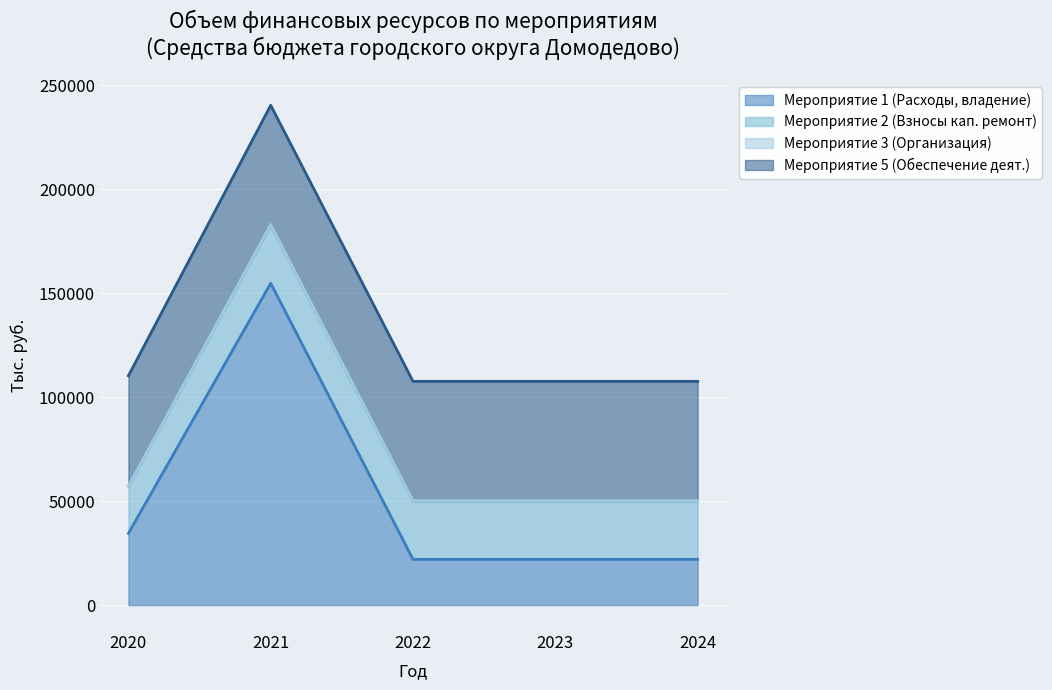

Is it true that Мероприятие 2 (Взносы кап. ремонт) equals 27970.0 at 2022?

True